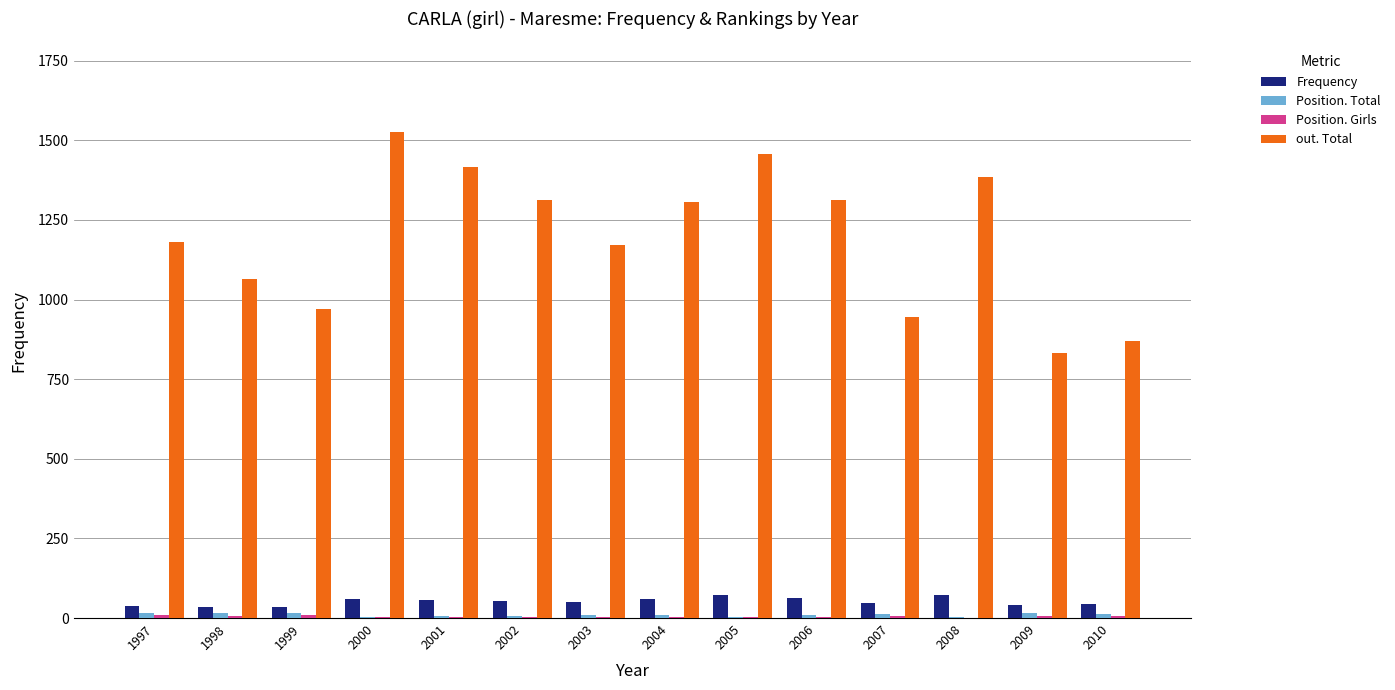

True or false: out. Total has a value of 946 at 2007.

True